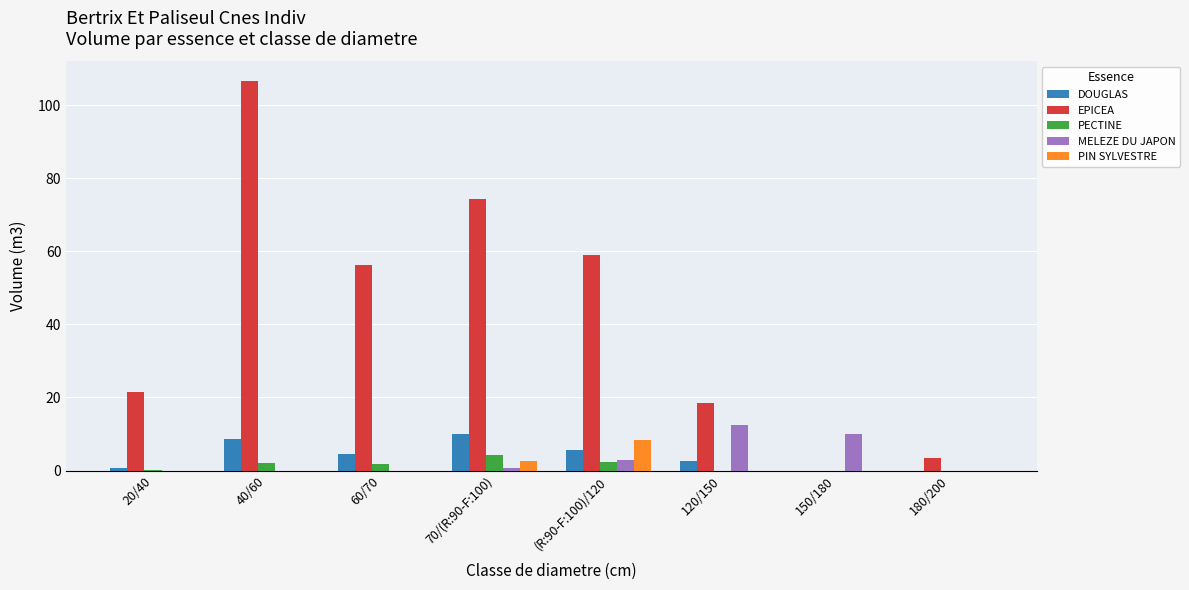

How many data points in PECTINE are above 1?

4